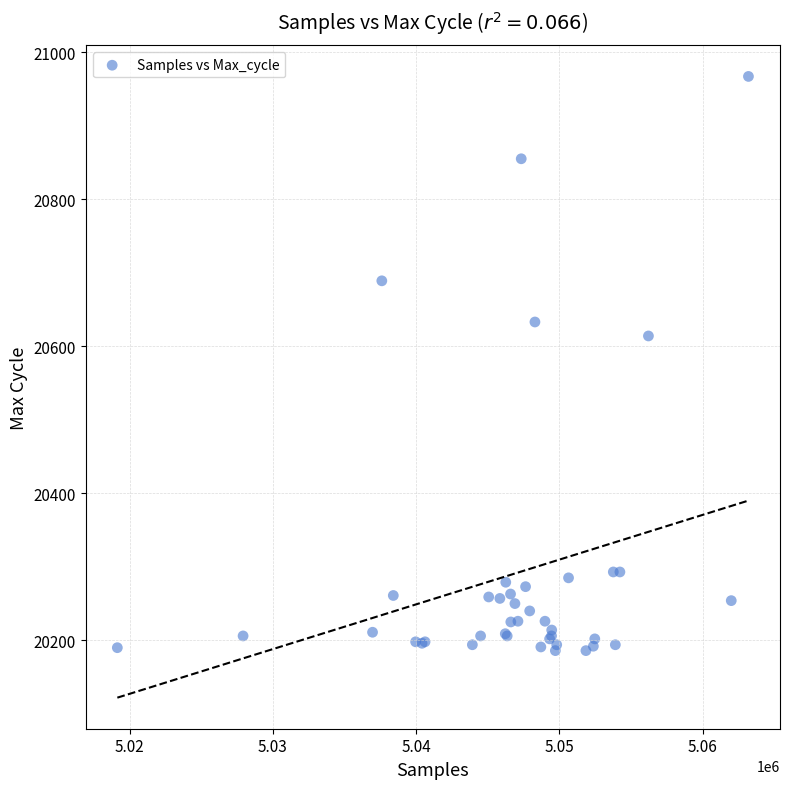

What Y value in the scatter plot is closest to 20576?

20614